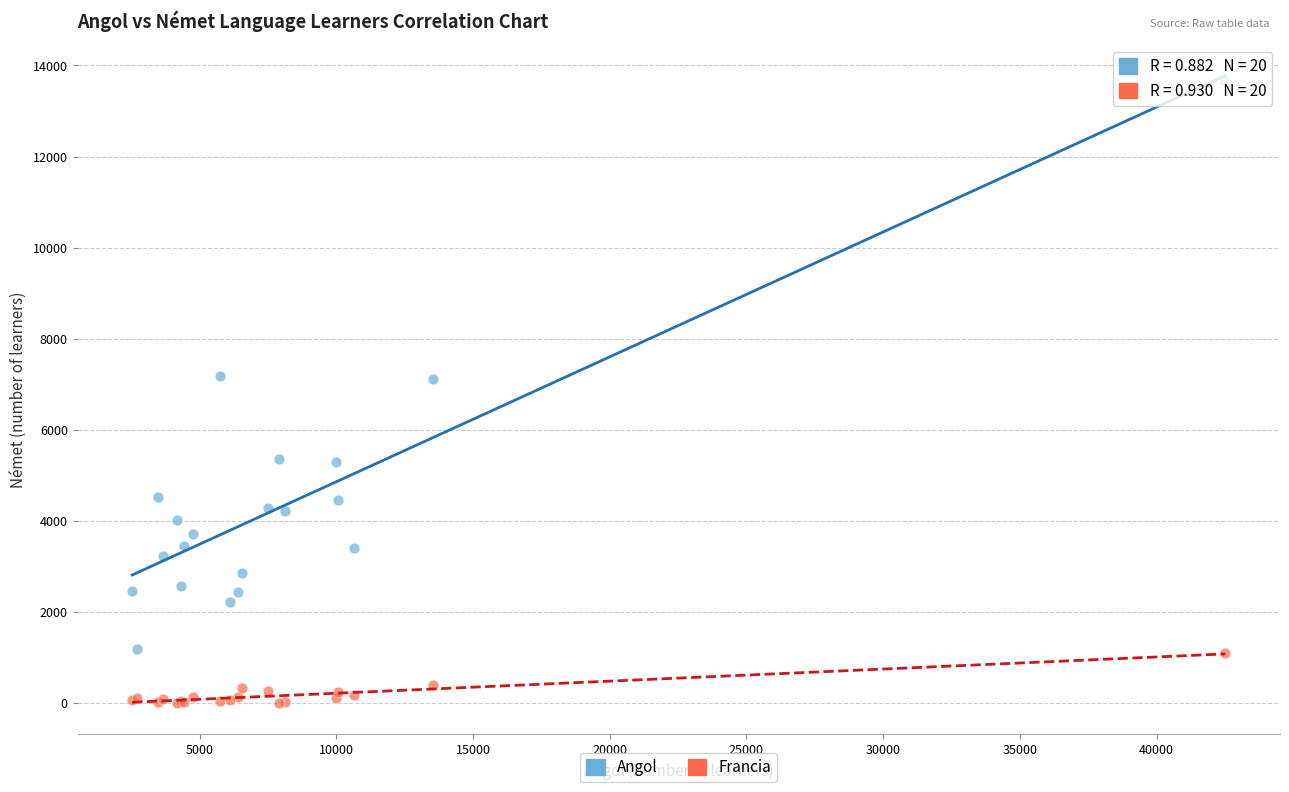

Which series has the widest spread of Y values?

Angol